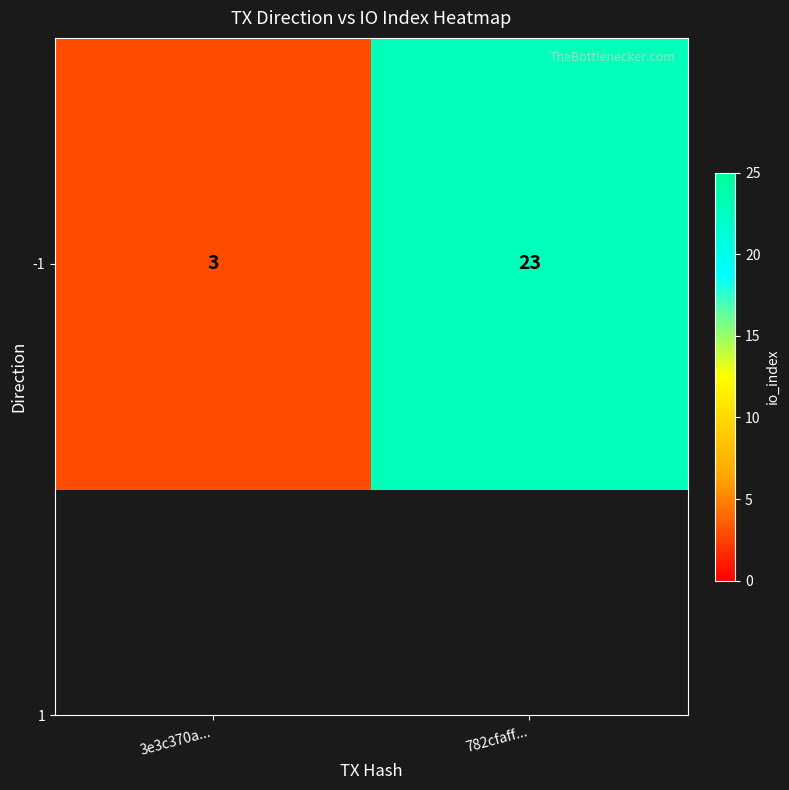

At which category does the chart reach its minimum across all series?

3e3c370a...